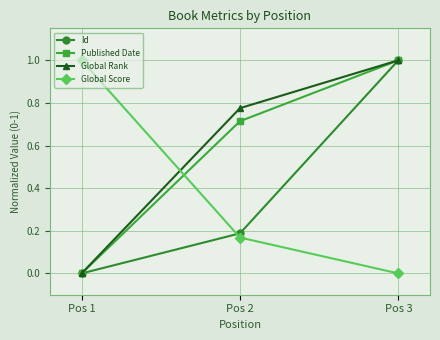

What is the total value across all series at Pos 2?

1.8